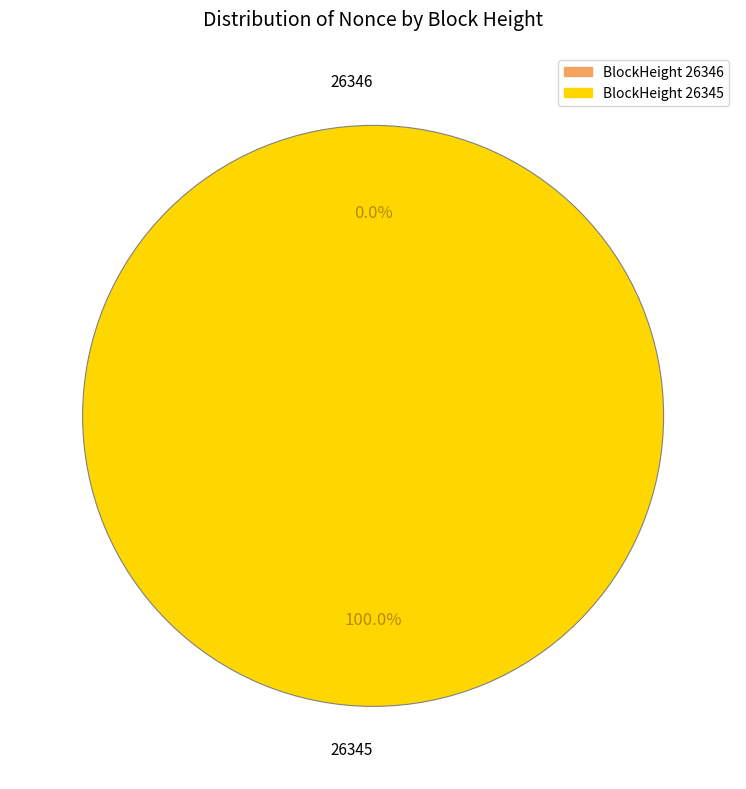

To the nearest percent, what is the difference between the largest and smallest slice percentages?

100%